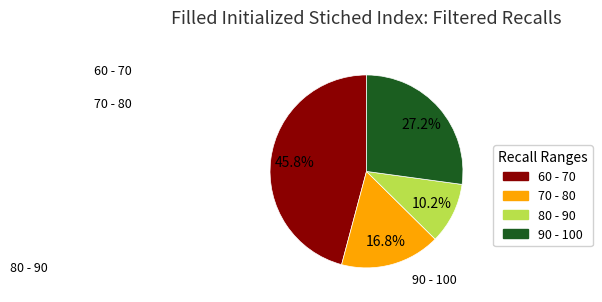

Does any single category account for the majority?

No